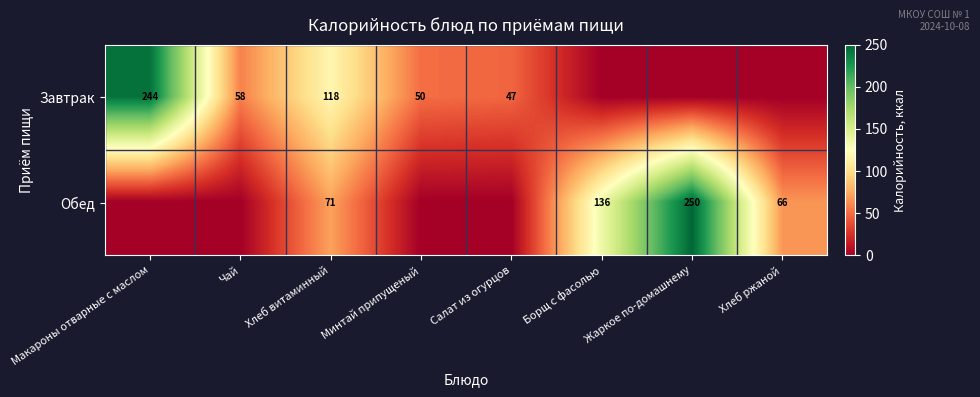

Is the value of Завтрак at Салат из огурцов greater than the value of Обед at Жаркое по-домашнему?

No